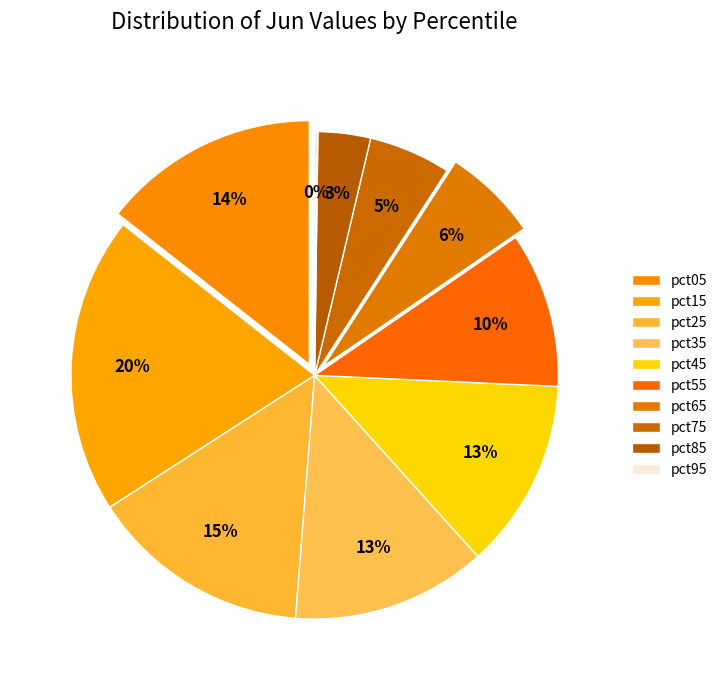

Which slice is the smallest?

pct95